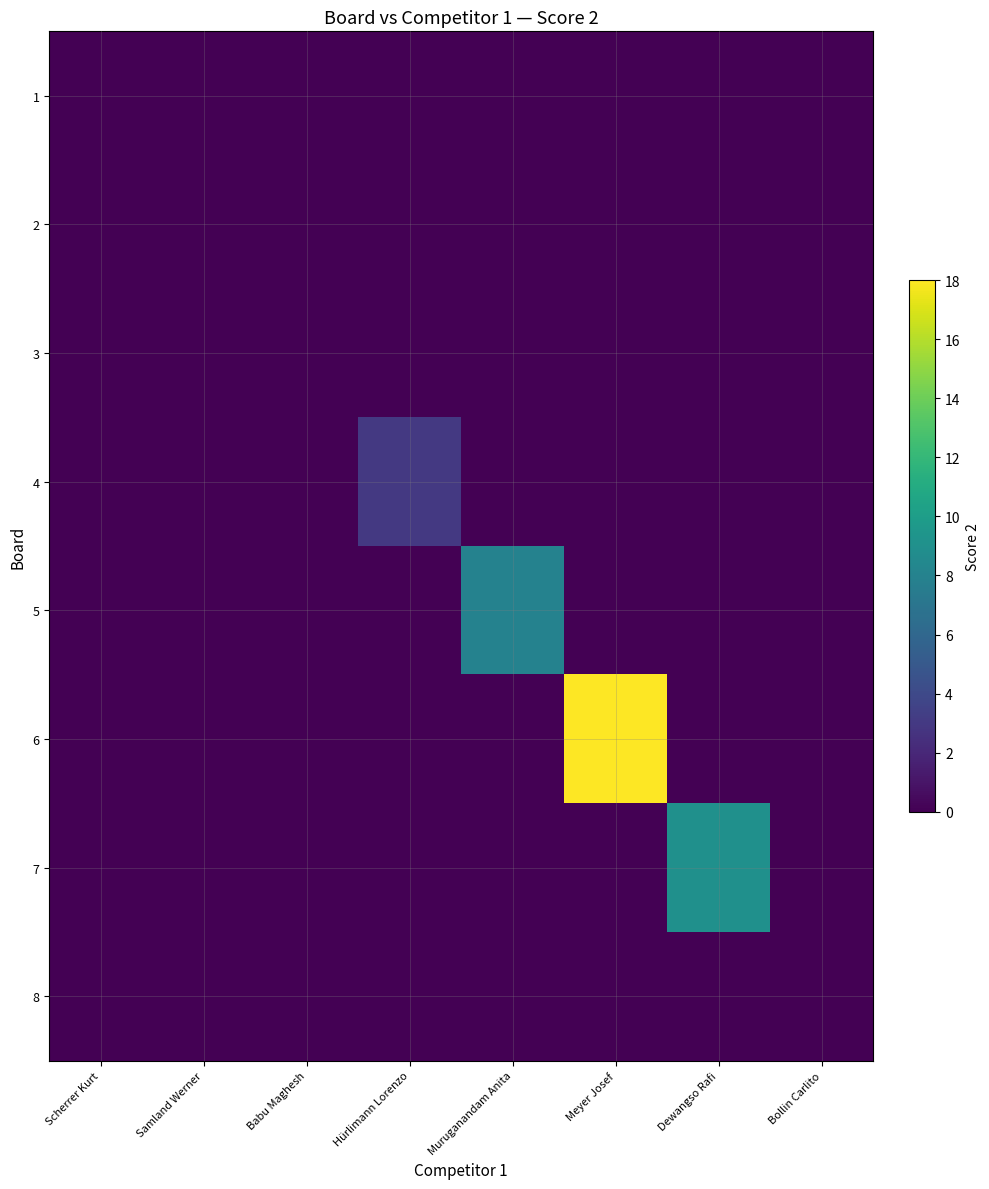

At how many categories does at least one series exceed 3?

3